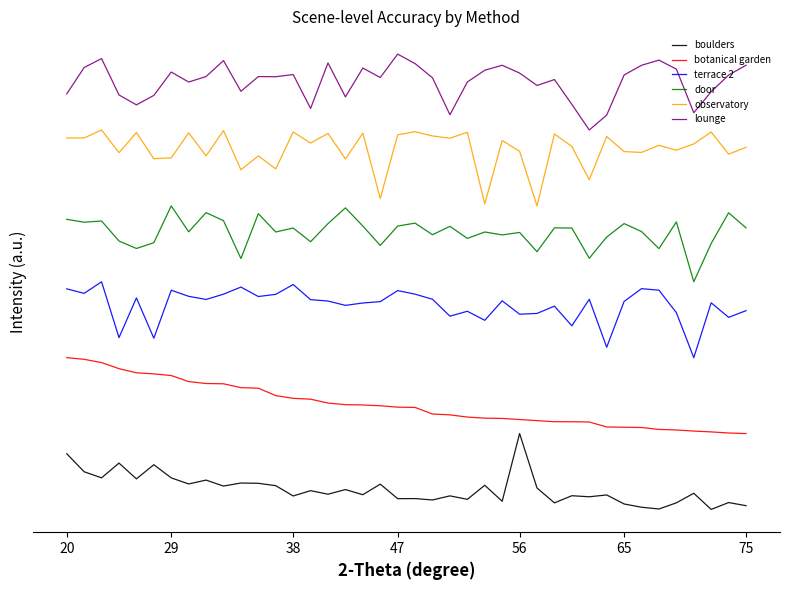

What is the lowest value of the terrace 2 series?

16.0